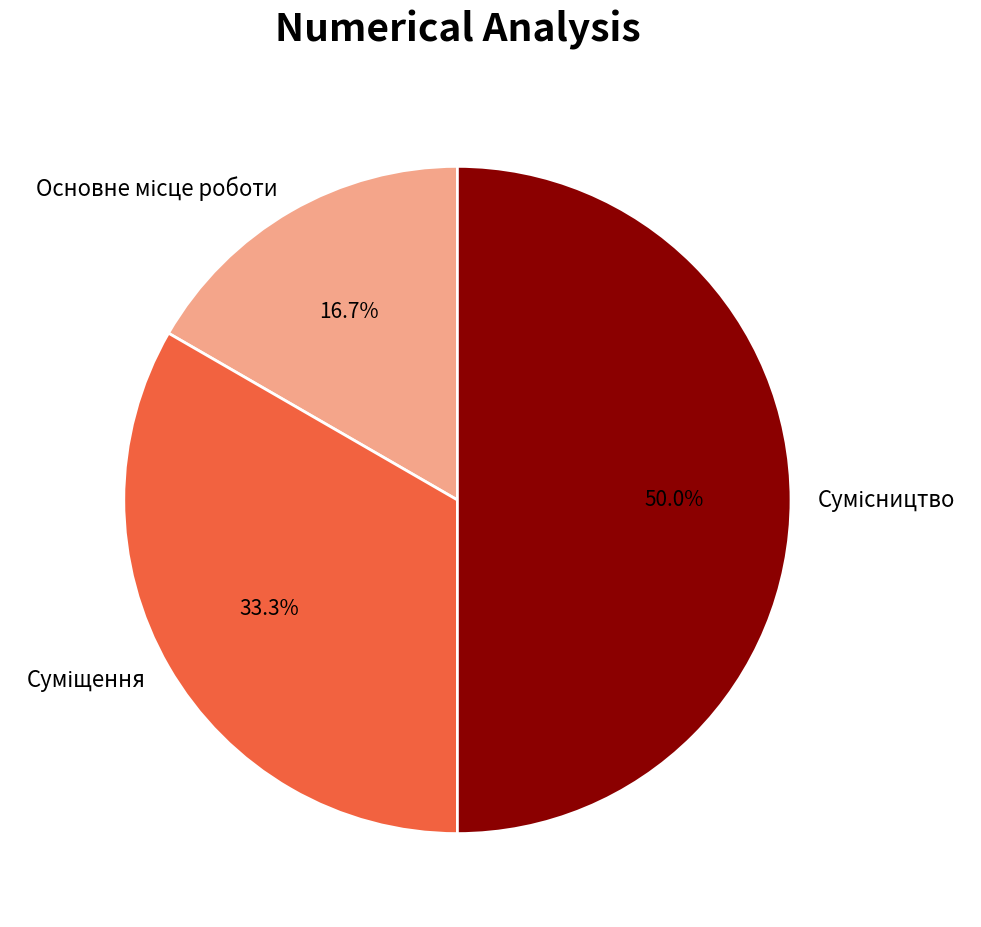

How many slices are in this pie chart?

3